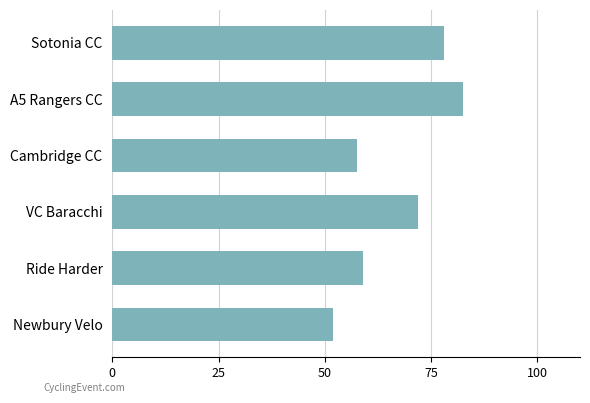

Reading bottom to top, what are all the values shown in this chart?

52.0	59.0	72.0	57.5	82.5	78.0